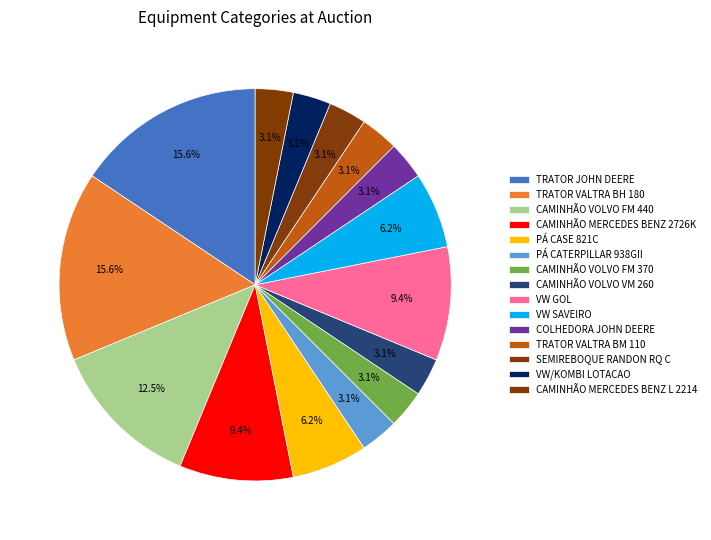

How many segments does this pie chart have?

15